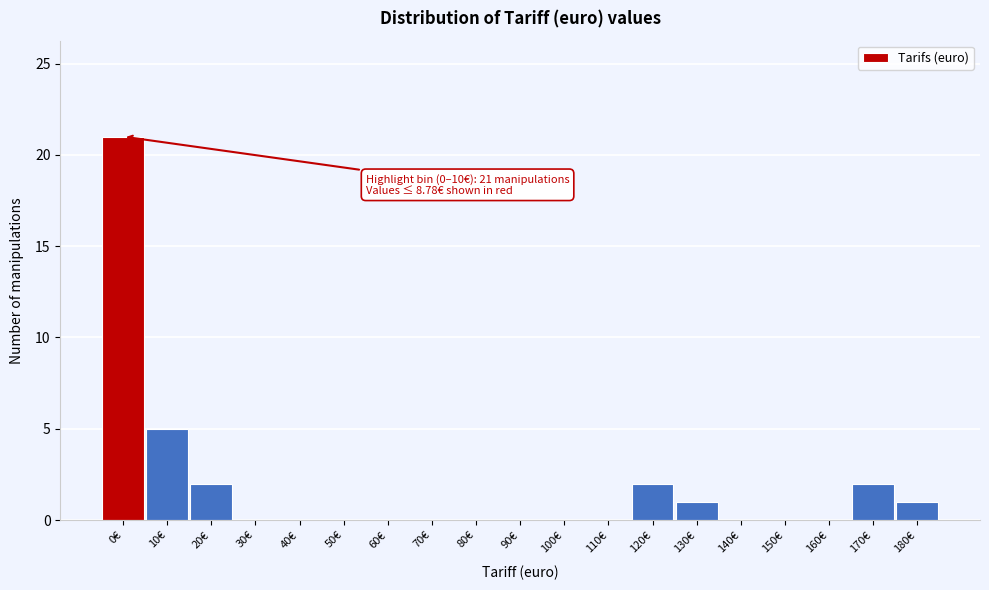

Reading right to left, extract all data points from this chart.

180€=1	170€=2	160€=0	150€=0	140€=0	130€=1	120€=2	110€=0	100€=0	90€=0	80€=0	70€=0	60€=0	50€=0	40€=0	30€=0	20€=2	10€=5	0€=21